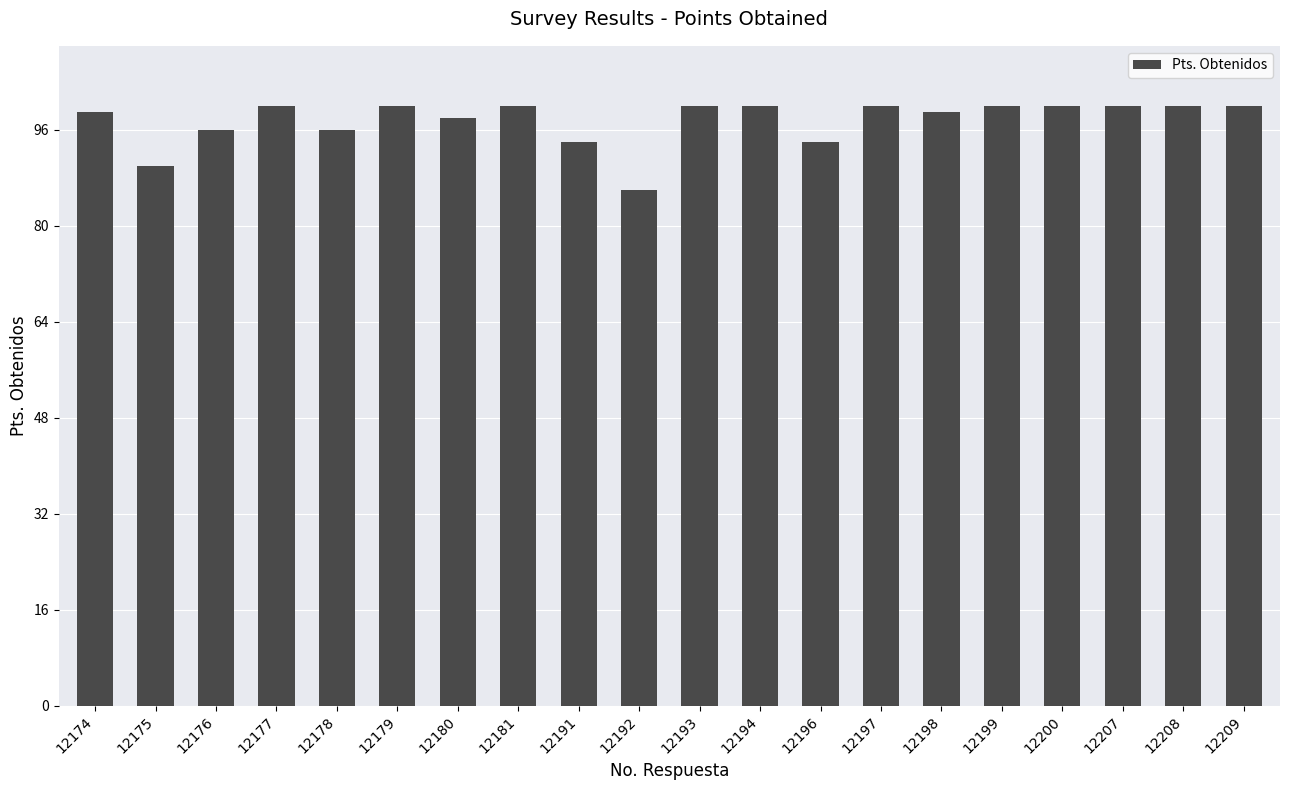

Is it true that the value at 12181 is 100?

True